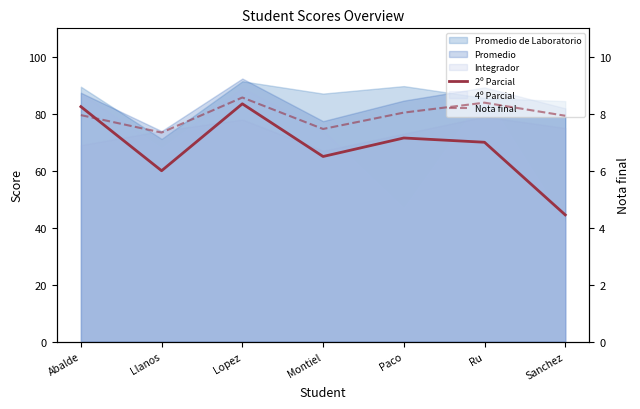

Which category has the highest value in the 2º Parcial series?

Lopez